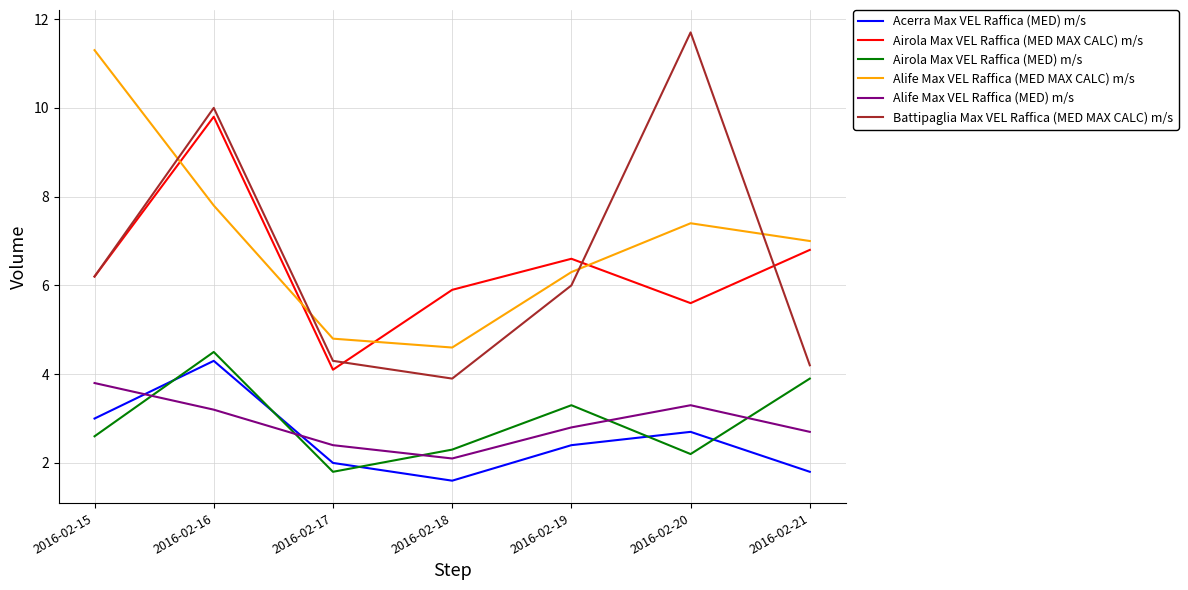

Which series has the largest range (max minus min)?

Battipaglia Max VEL Raffica (MED MAX CALC) m/s